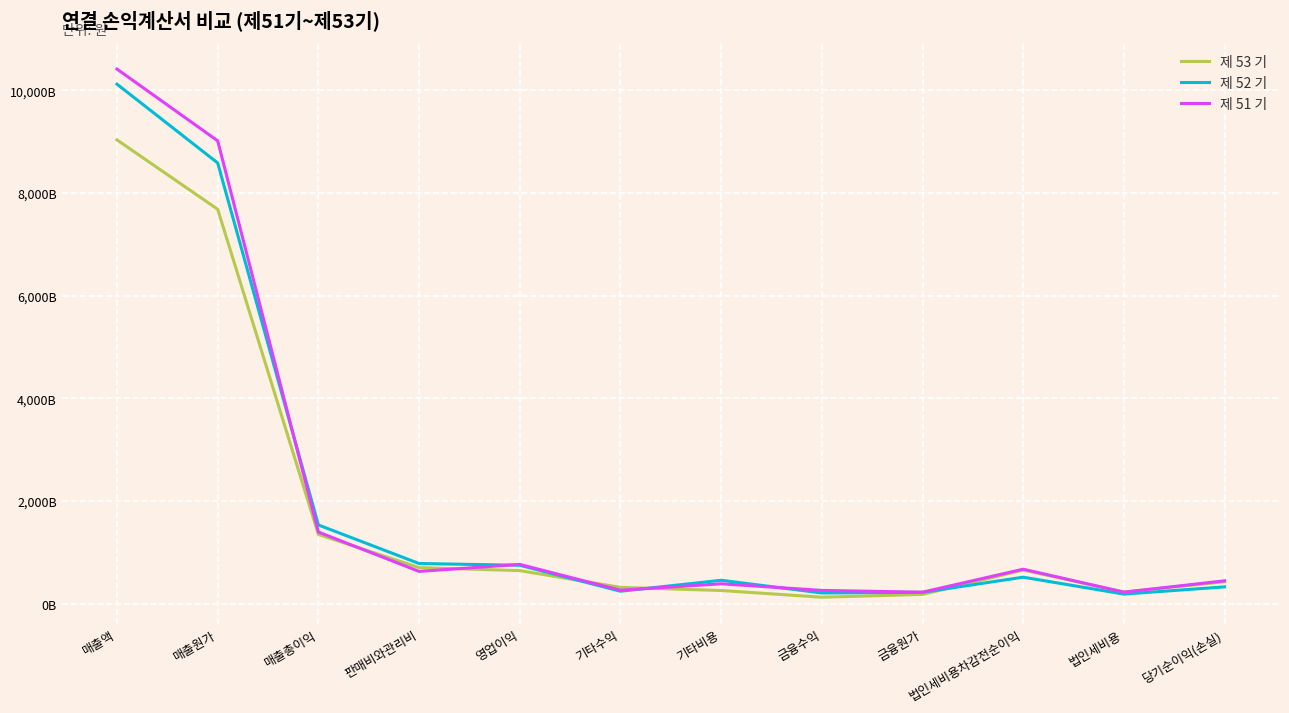

Reading left to right, list all the values displayed in this chart.

제 53 기: 매출액=9036.6	매출원가=7685.8	매출총이익=1350.8	판매비와관리비=704.3	영업이익=646.5	기타수익=319.8	기타비용=258.7	금융수익=127.7	금융원가=182.5	법인세비용차감전순이익=657.9	법인세비용=229.1	당기순이익(손실)=428.8
제 52 기: 매출액=10122.9	매출원가=8587.8	매출총이익=1535.1	판매비와관리비=784.7	영업이익=750.4	기타수익=244.4	기타비용=457.8	금융수익=210.3	금융원가=222.8	법인세비용차감전순이익=518.4	법인세비용=188.8	당기순이익(손실)=329.7
제 51 기: 매출액=10416.6	매출원가=9018.7	매출총이익=1397.9	판매비와관리비=630.6	영업이익=767.3	기타수익=264.2	기타비용=389.3	금융수익=260.4	금융원가=225.9	법인세비용차감전순이익=673.7	법인세비용=226.3	당기순이익(손실)=447.5